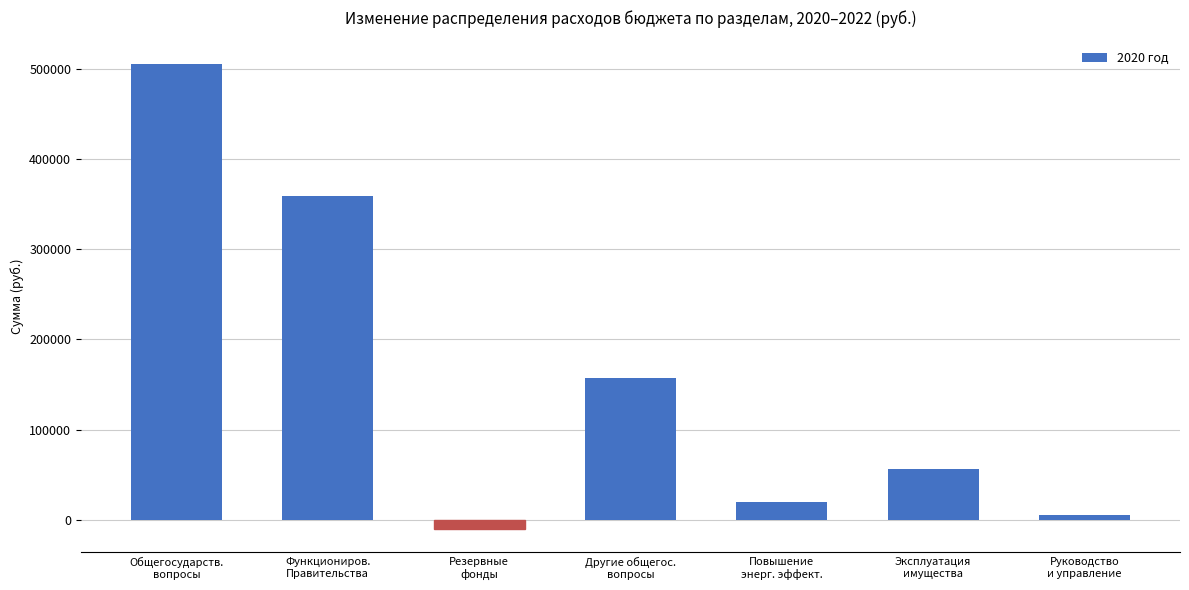

At which label is the value closest to 247750?

Другие общегос.
вопросы